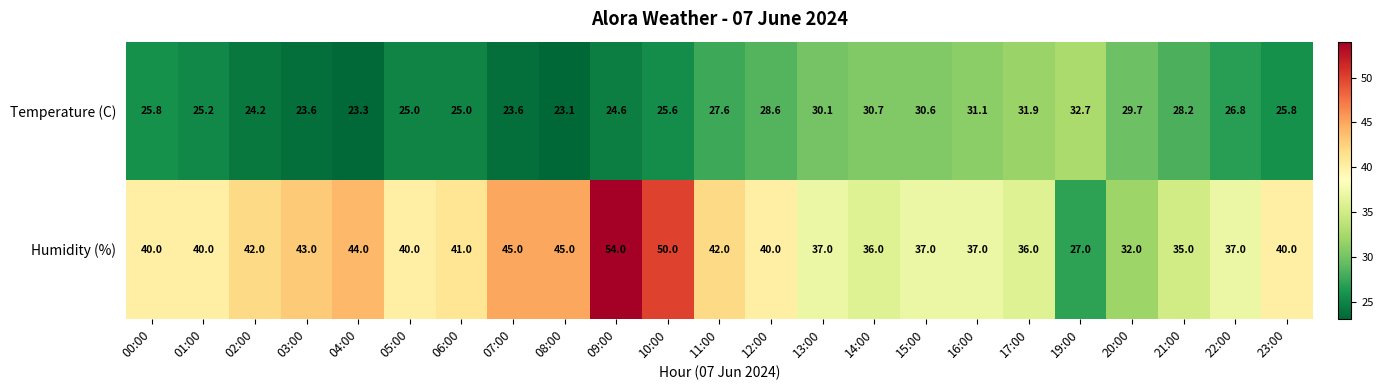

What value does the Temperature (C) series have at 13:00?

30.1